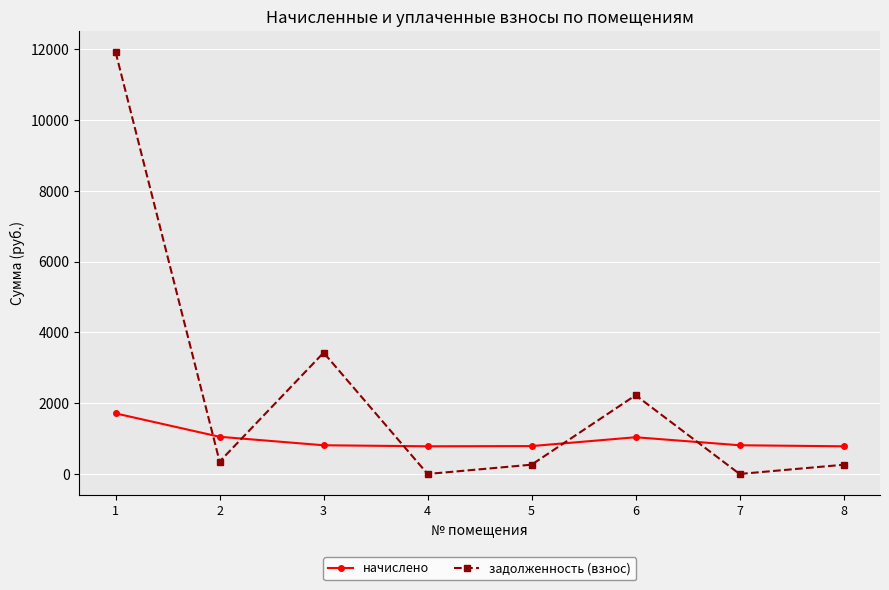

At which category is the sum across all series the highest?

1